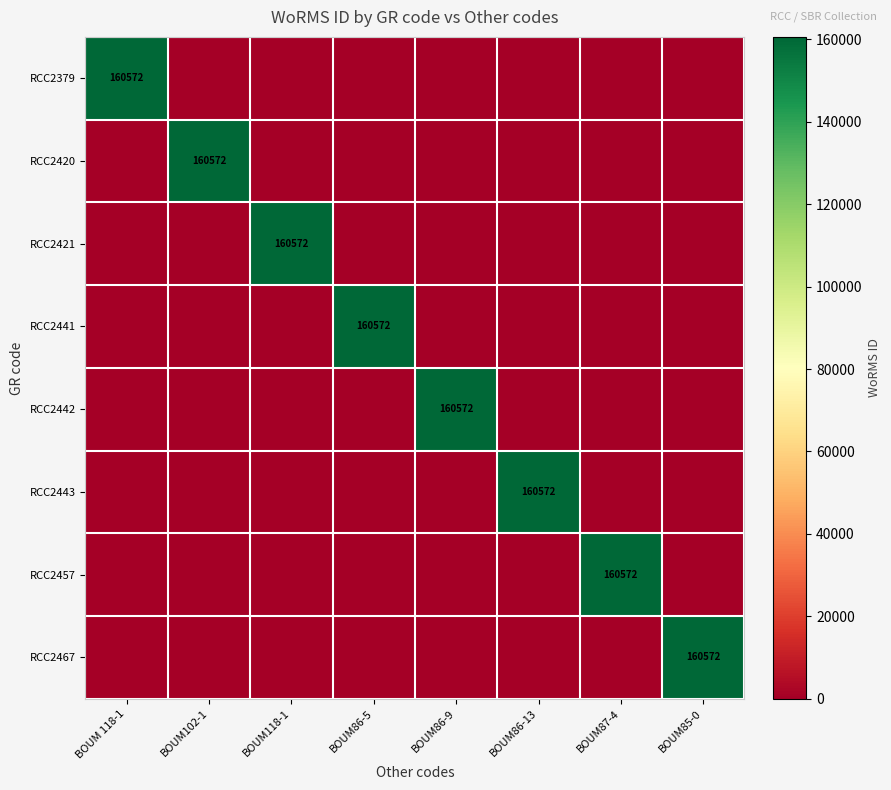

True or false: RCC2420 has a value of 96108 at BOUM102-1.

False